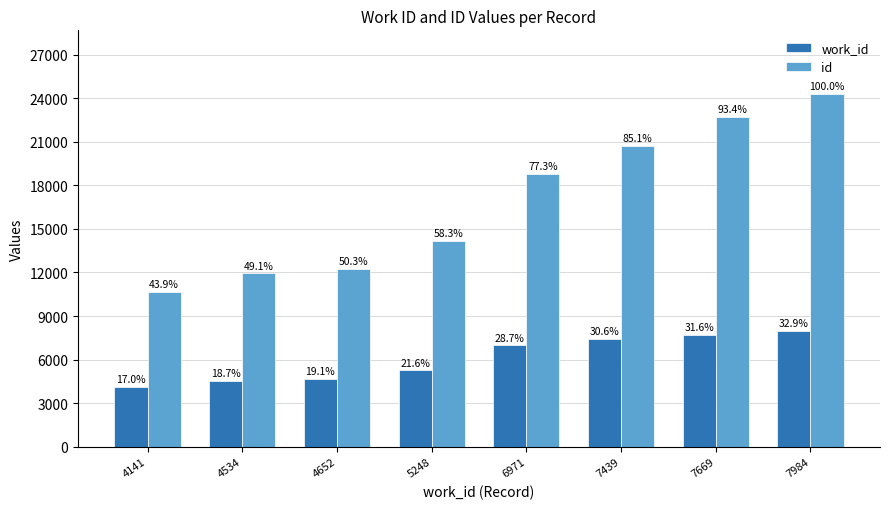

Does the chart contain any negative values?

No